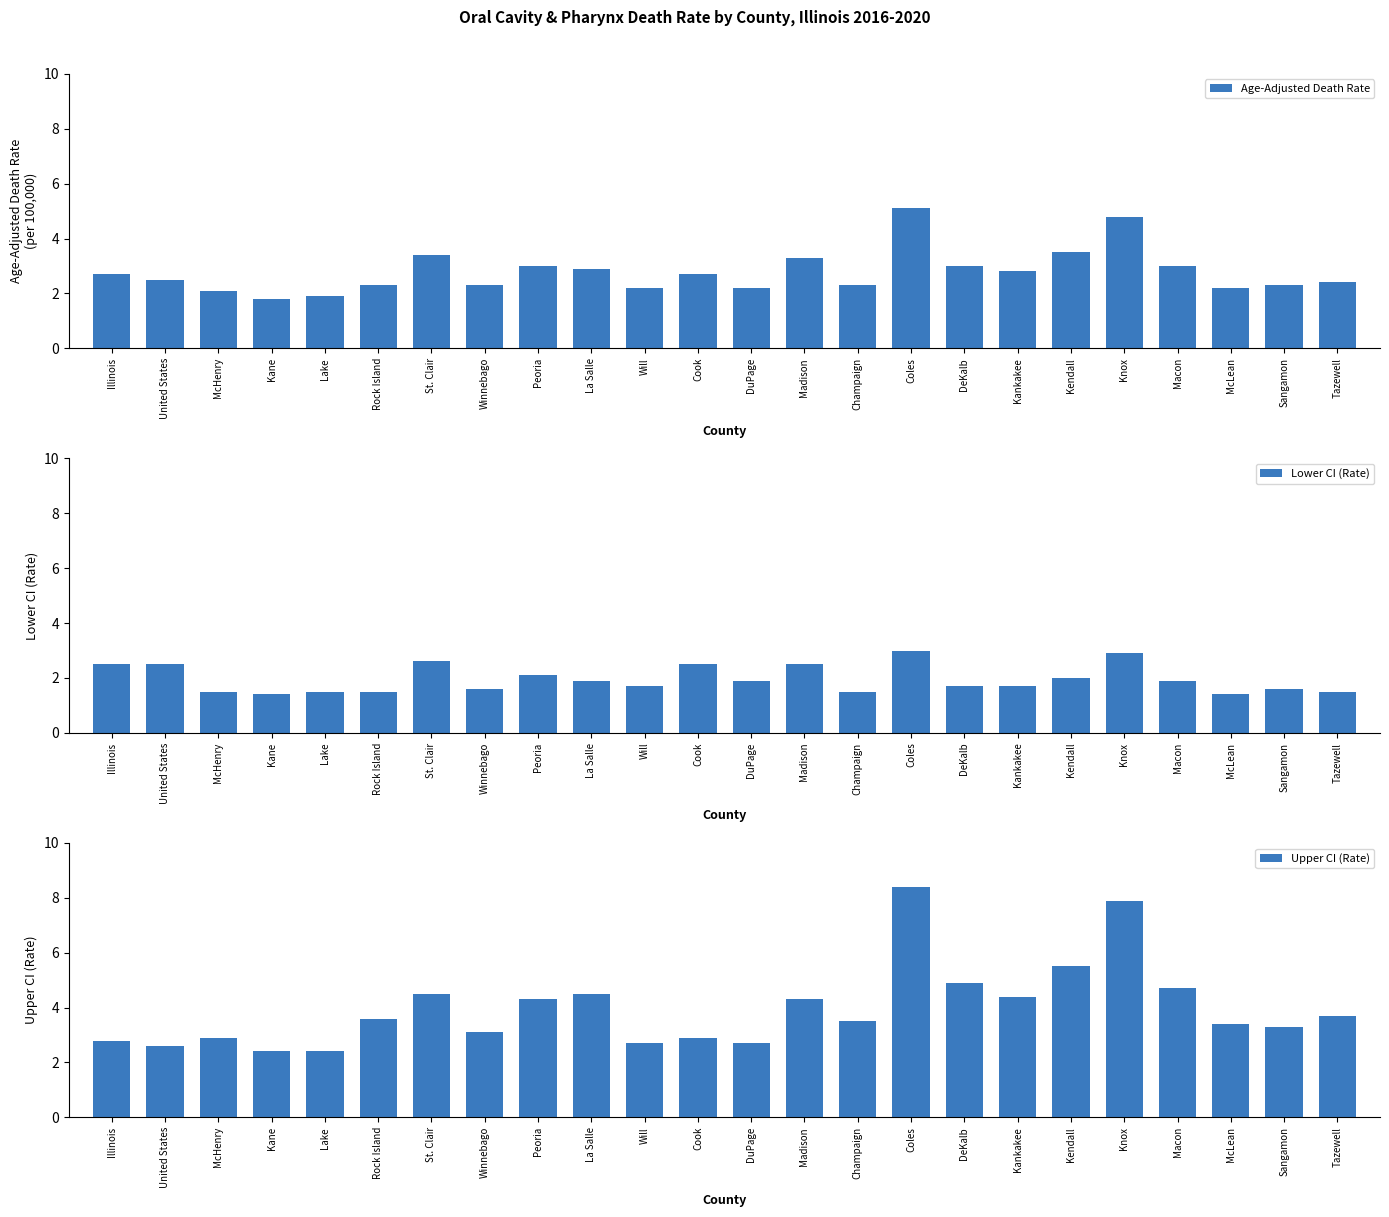

What are all the series names shown in the legend?

Age-Adjusted Death Rate, Lower CI (Rate), Upper CI (Rate)